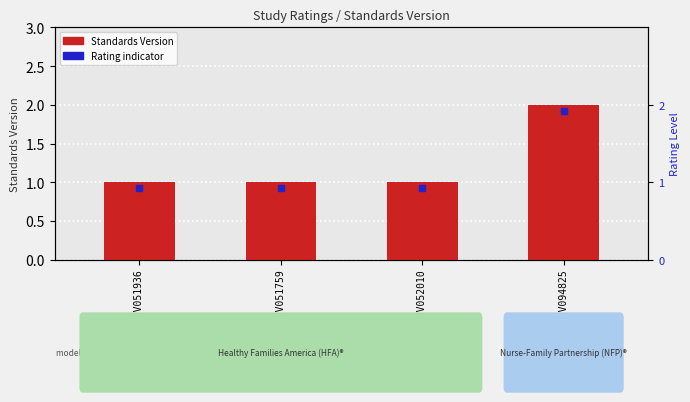

What is the value of the 4th bar from the left?

2